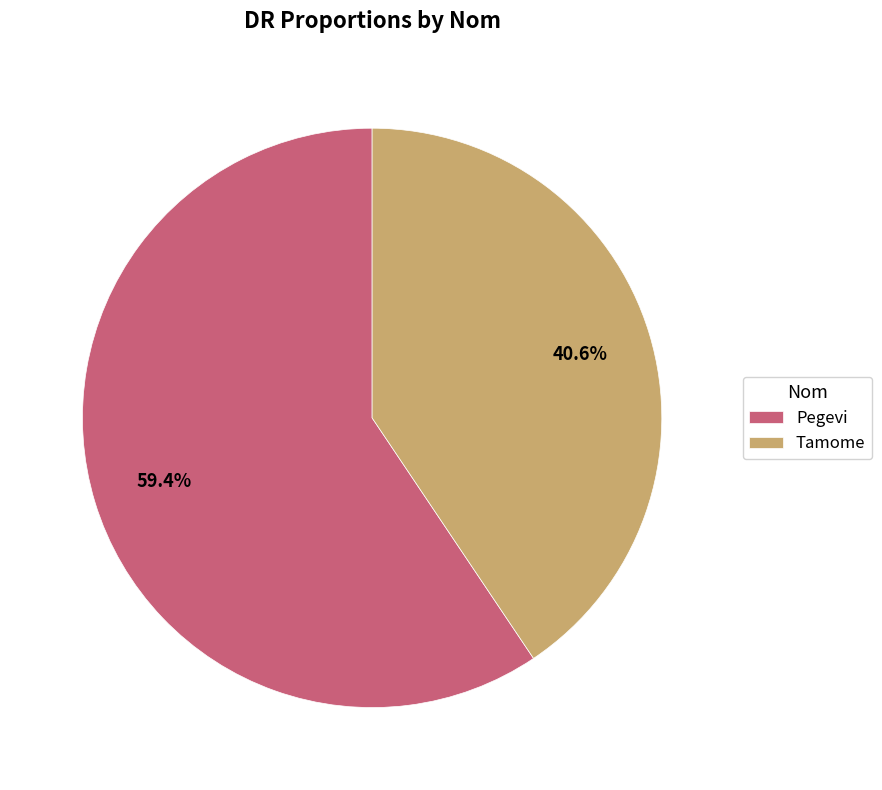

How many slices are in this pie chart?

2